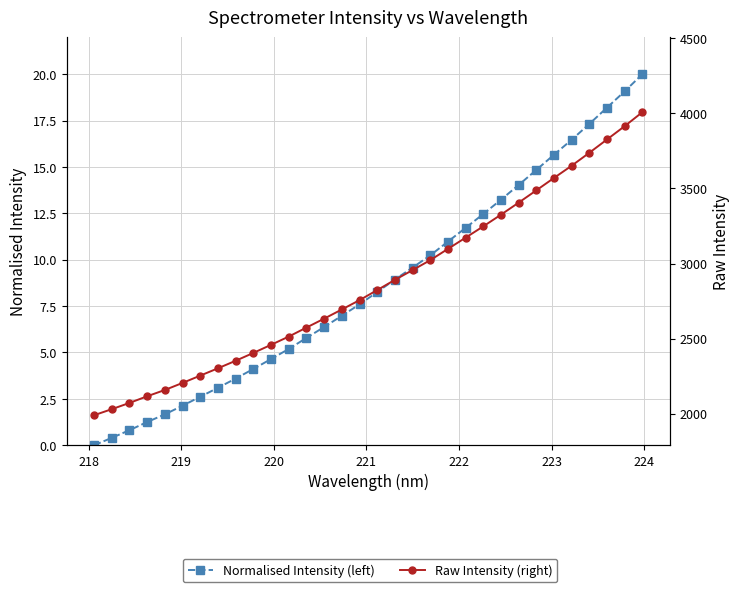

Reading left to right, list all the values displayed in this chart.

Normalised Intensity (left): 0.0	0.4	0.8	1.3	1.7	2.1	2.6	3.1	3.6	4.1	4.6	5.2	5.8	6.4	7.0	7.6	8.3	8.9	9.6	10.2	11.0	11.7	12.5	13.2	14.0	14.8	15.7	16.5	17.3	18.2	19.1	20.0
Raw Intensity (right): 1989.7	2030.0	2071.6	2116.1	2157.9	2205.0	2253.7	2302.4	2352.6	2404.8	2458.7	2513.7	2573.7	2633.0	2694.1	2756.2	2823.3	2891.3	2956.4	3022.6	3097.8	3172.4	3247.7	3325.5	3405.6	3487.5	3570.2	3651.6	3737.8	3826.4	3915.1	4008.1